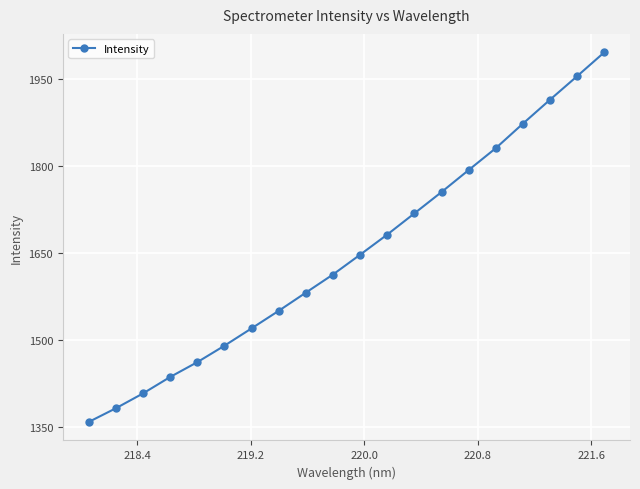

What is the greatest value displayed?

1996.6